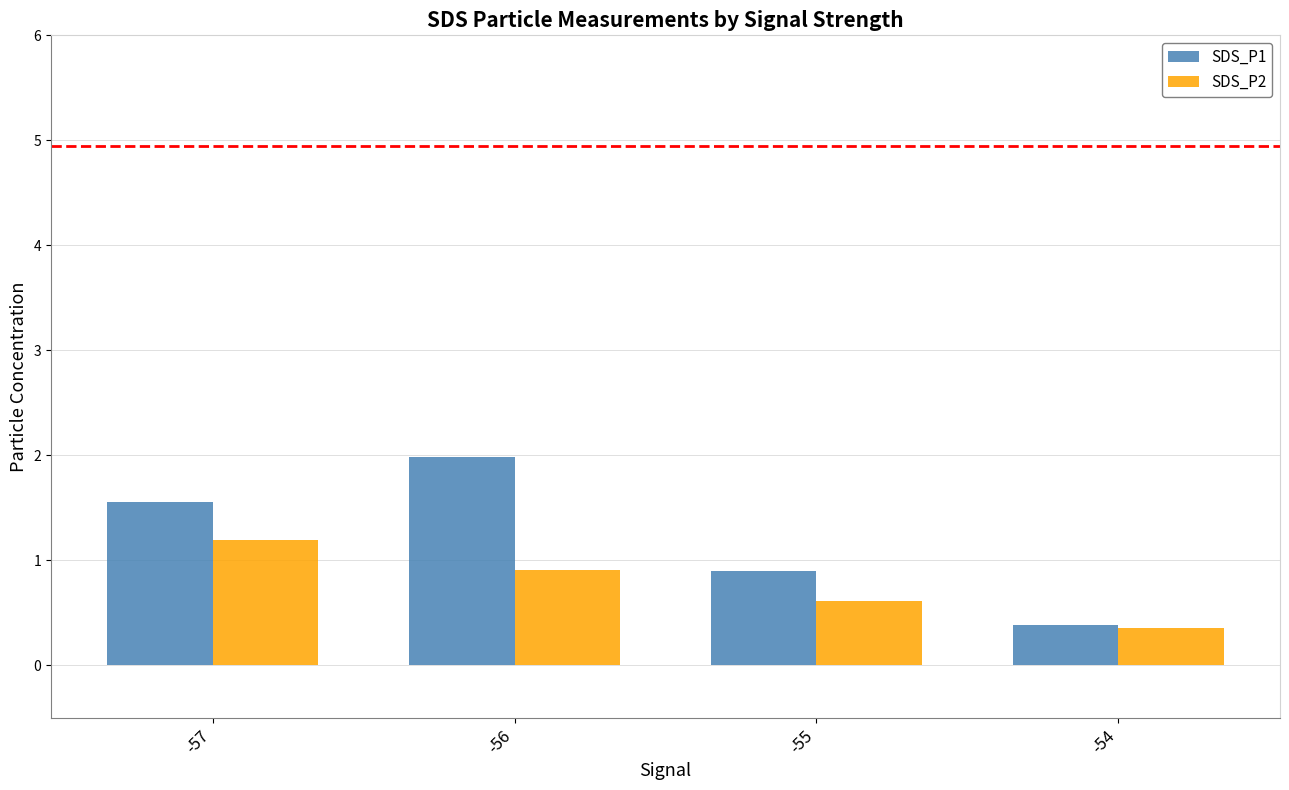

Is it true that SDS_P1 equals 0.4 at -54?

True